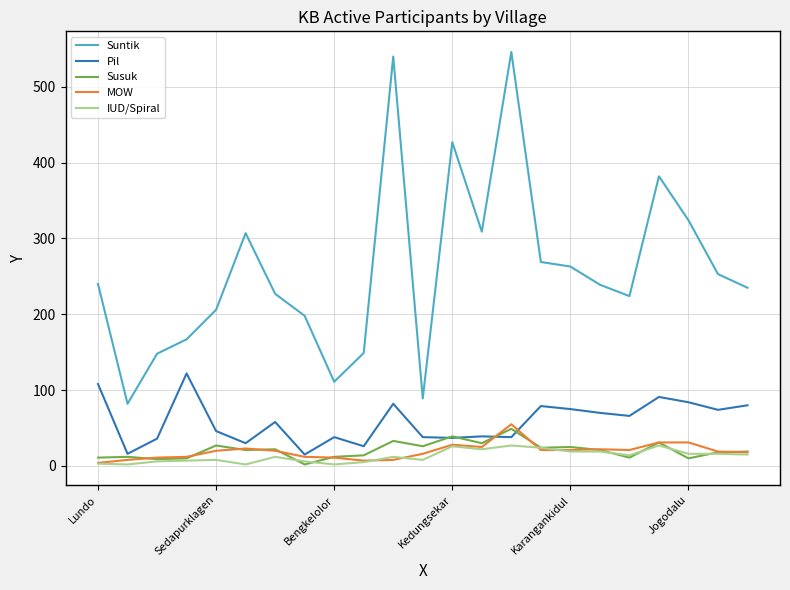

True or false: MOW and Suntik cross at least once.

False